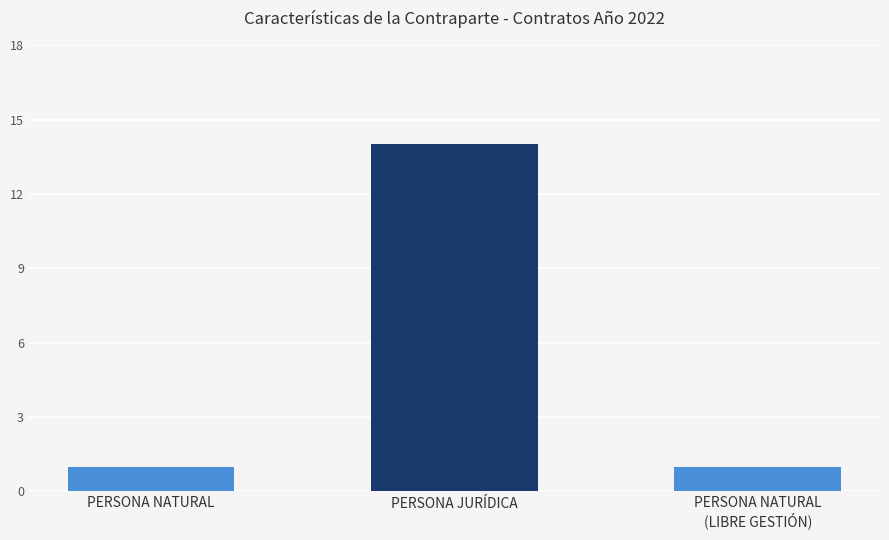

The chart shows a value of 14 at PERSONA JURÍDICA. True or false?

True